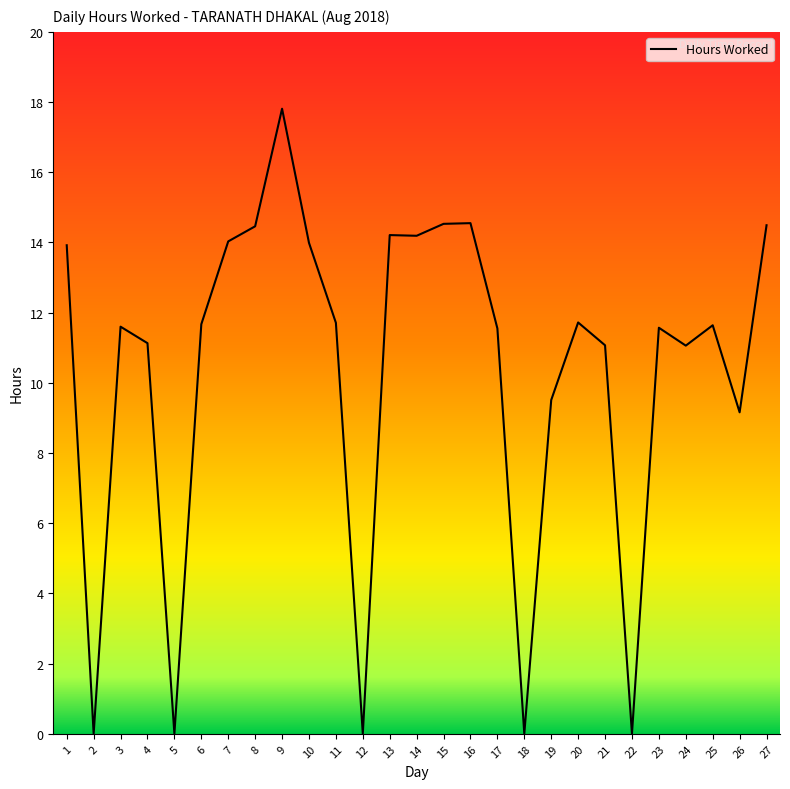

The chart shows a value of 14.6 at 16. True or false?

True